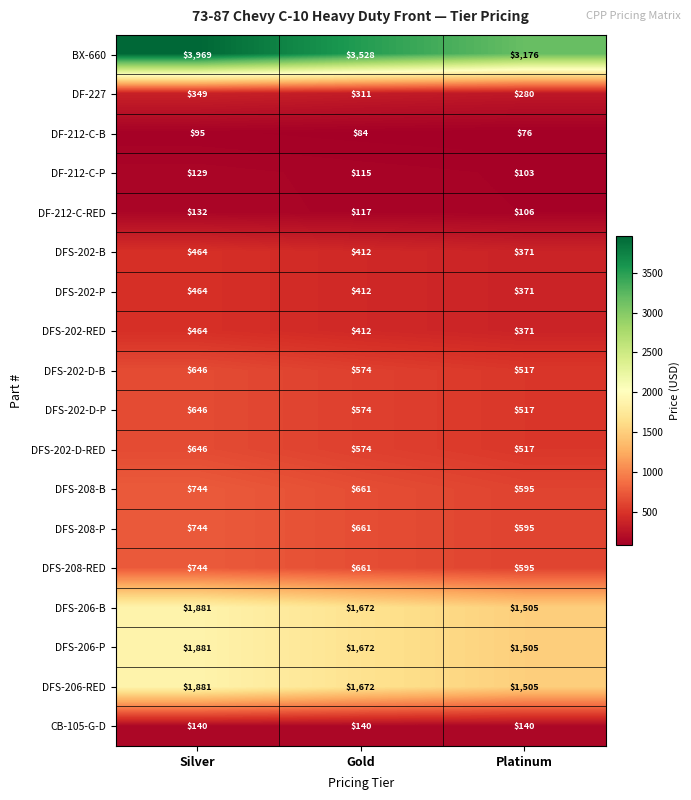

What is the average value of the DFS-208-B series?

667